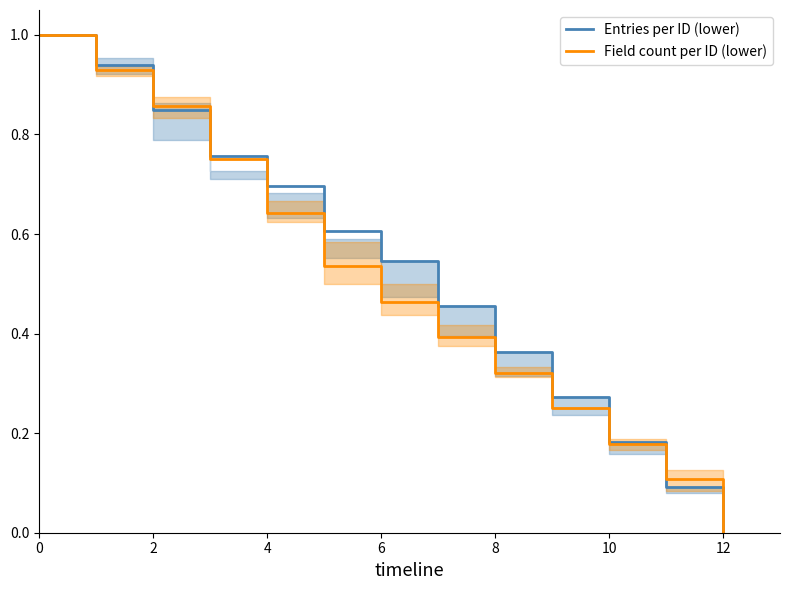

How many series are shown in this chart?

2